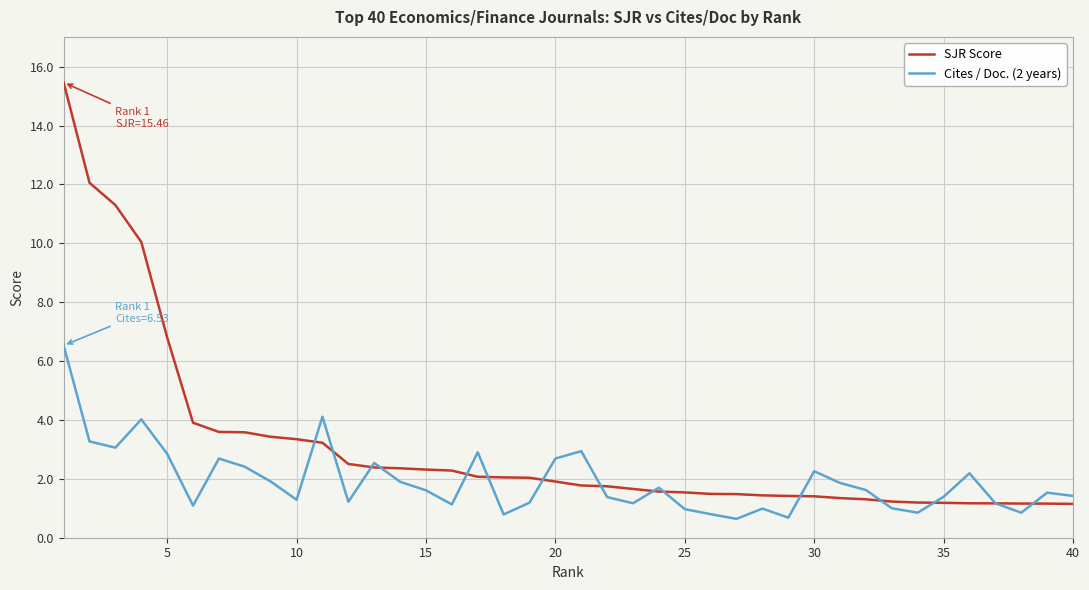

Rank the series by their average value, from highest to lowest.

SJR Score, Cites / Doc. (2 years)